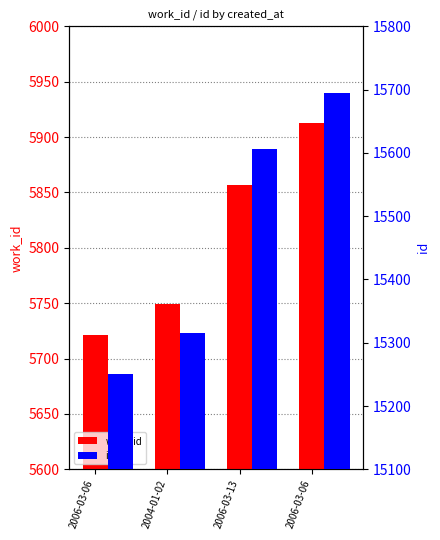

The value of work_id at 2006-03-06 is 7934. True or false?

False